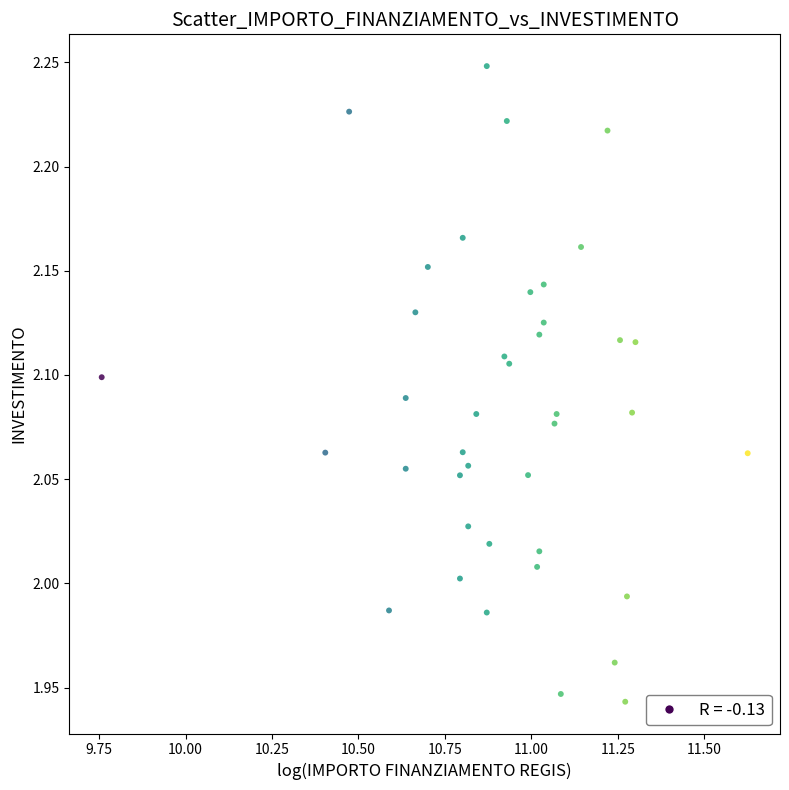

How many points are shown in the scatter plot?

40